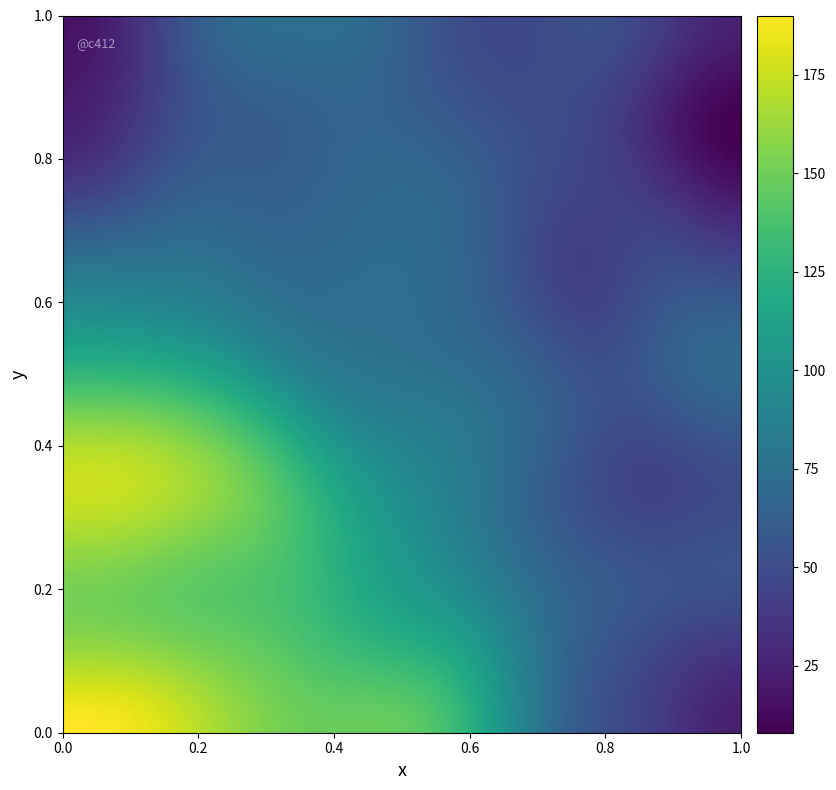

What is the maximum value shown in the chart?

190